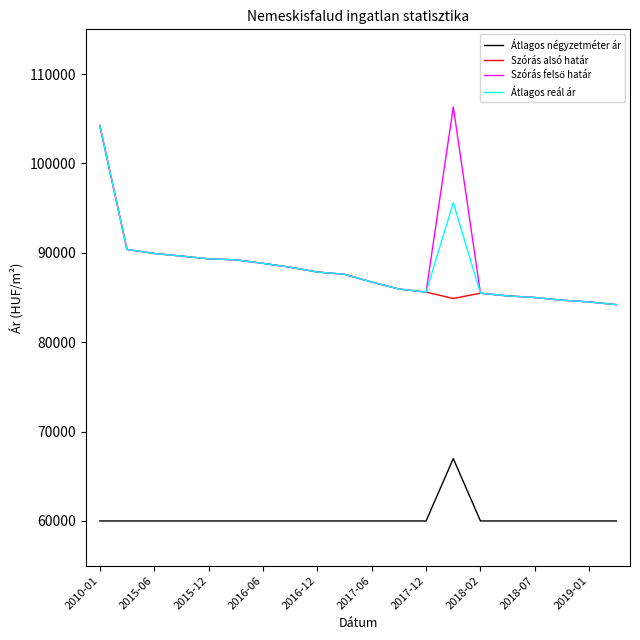

What is the lowest value of the Szórás alsó határ series?

84200